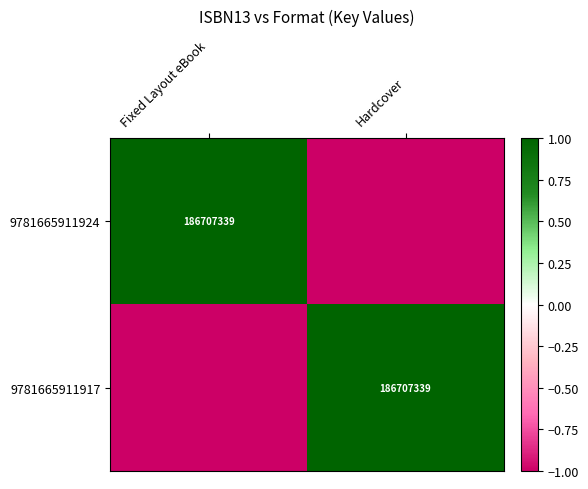

The value of 9781665911917 at Hardcover is 313716113. True or false?

False